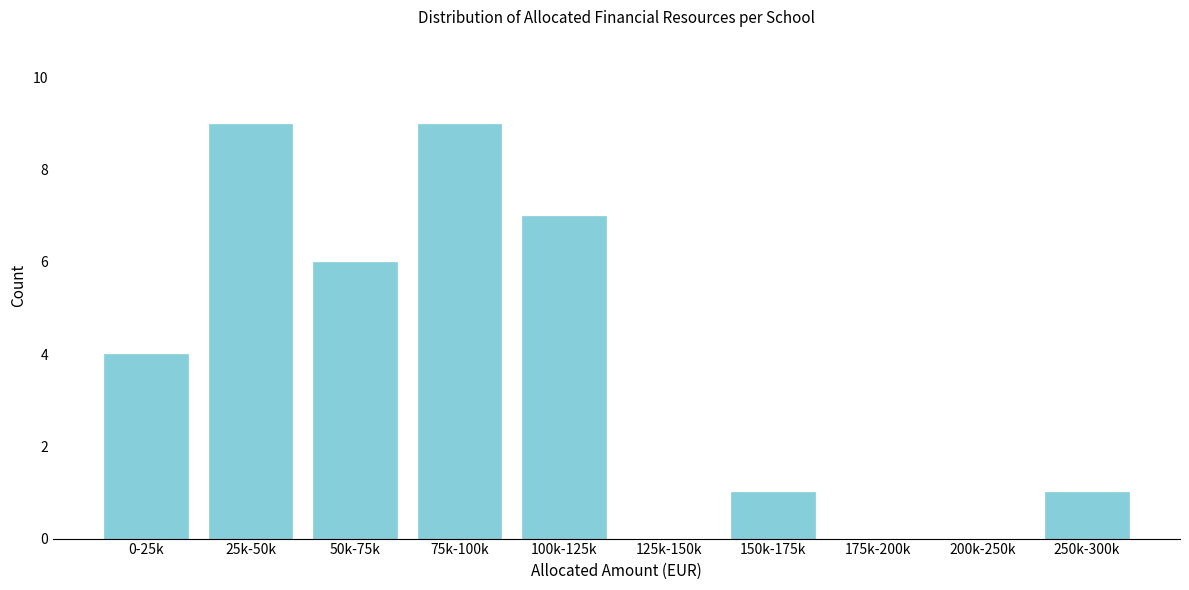

Reading left to right, what are all the values shown in this chart?

0-25k=4	25k-50k=9	50k-75k=6	75k-100k=9	100k-125k=7	125k-150k=0	150k-175k=1	175k-200k=0	200k-250k=0	250k-300k=1